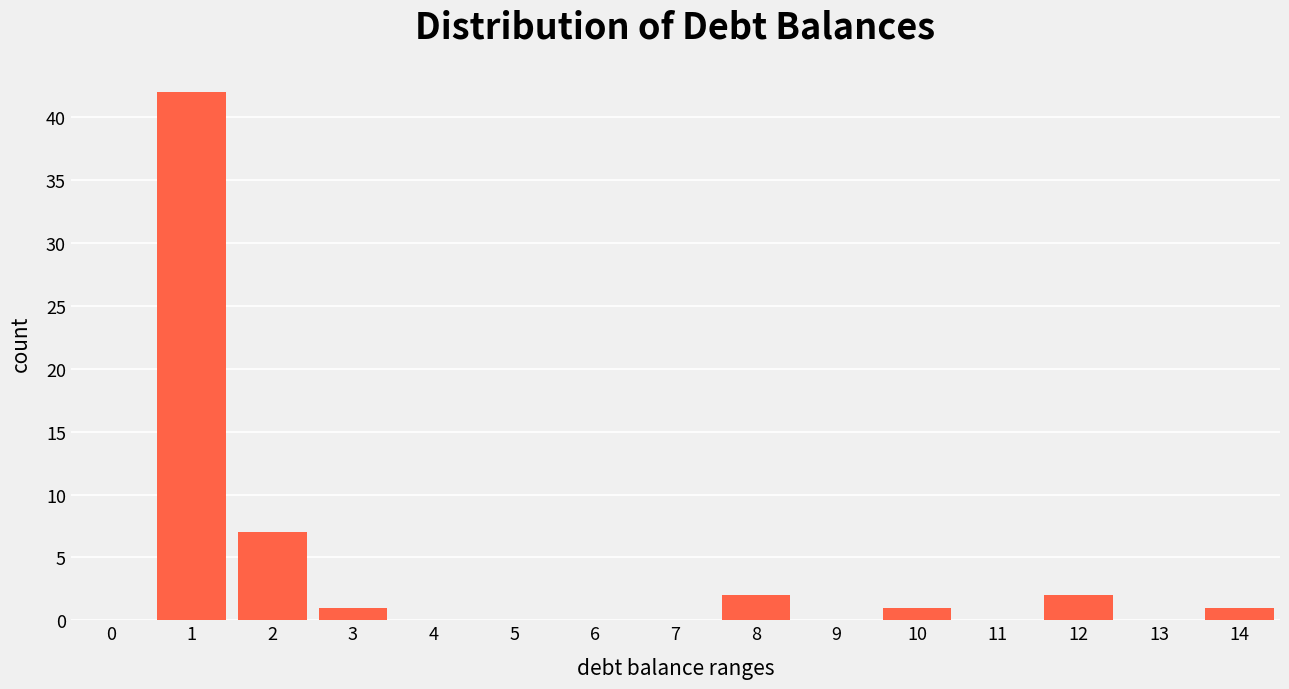

Reading right to left, list all the values displayed in this chart.

14=1	13=0	12=2	11=0	10=1	9=0	8=2	7=0	6=0	5=0	4=0	3=1	2=7	1=42